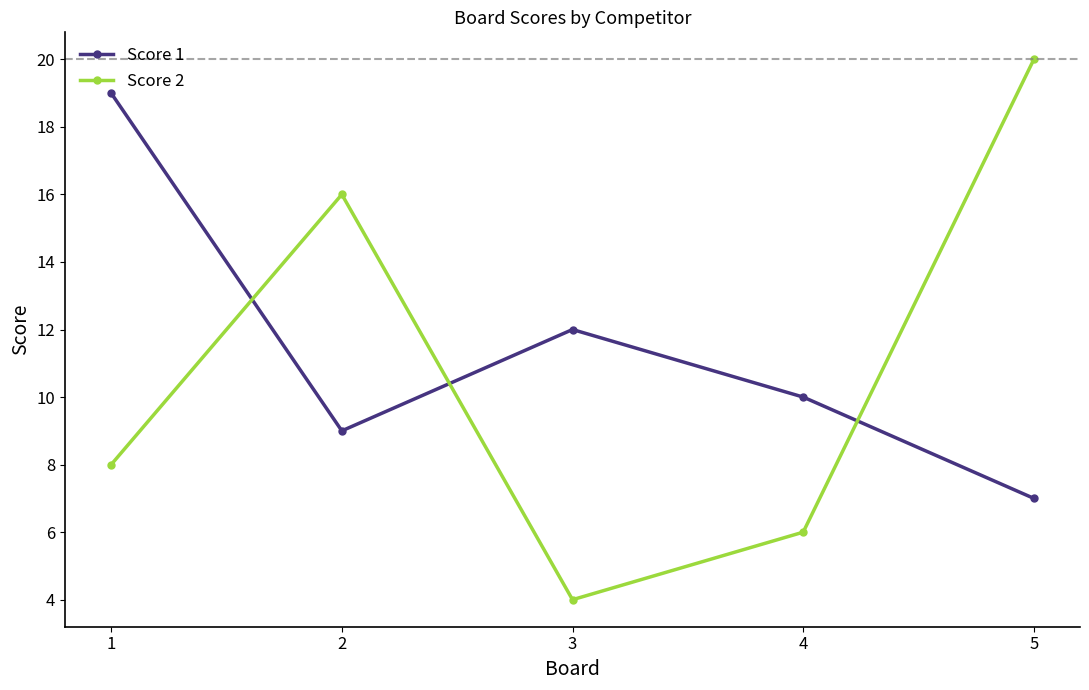

Rank the categories by Score 2 value from lowest to highest.

3, 4, 1, 2, 5